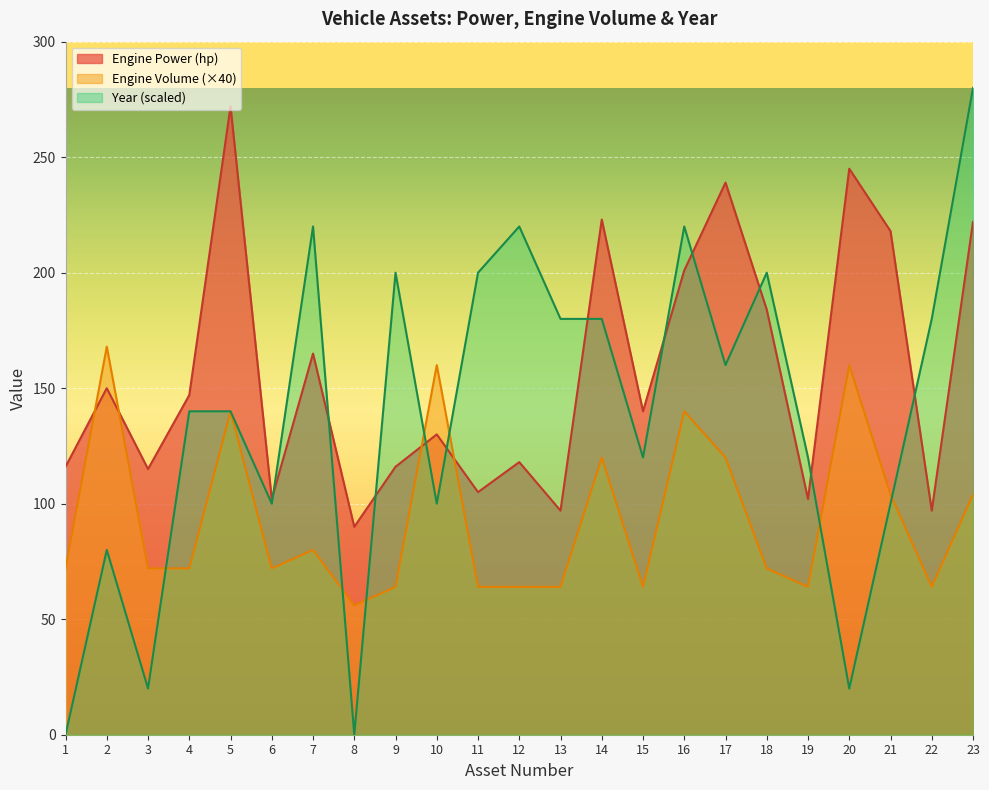

The value of Engine Volume (L) at 13 is 43. True or false?

False